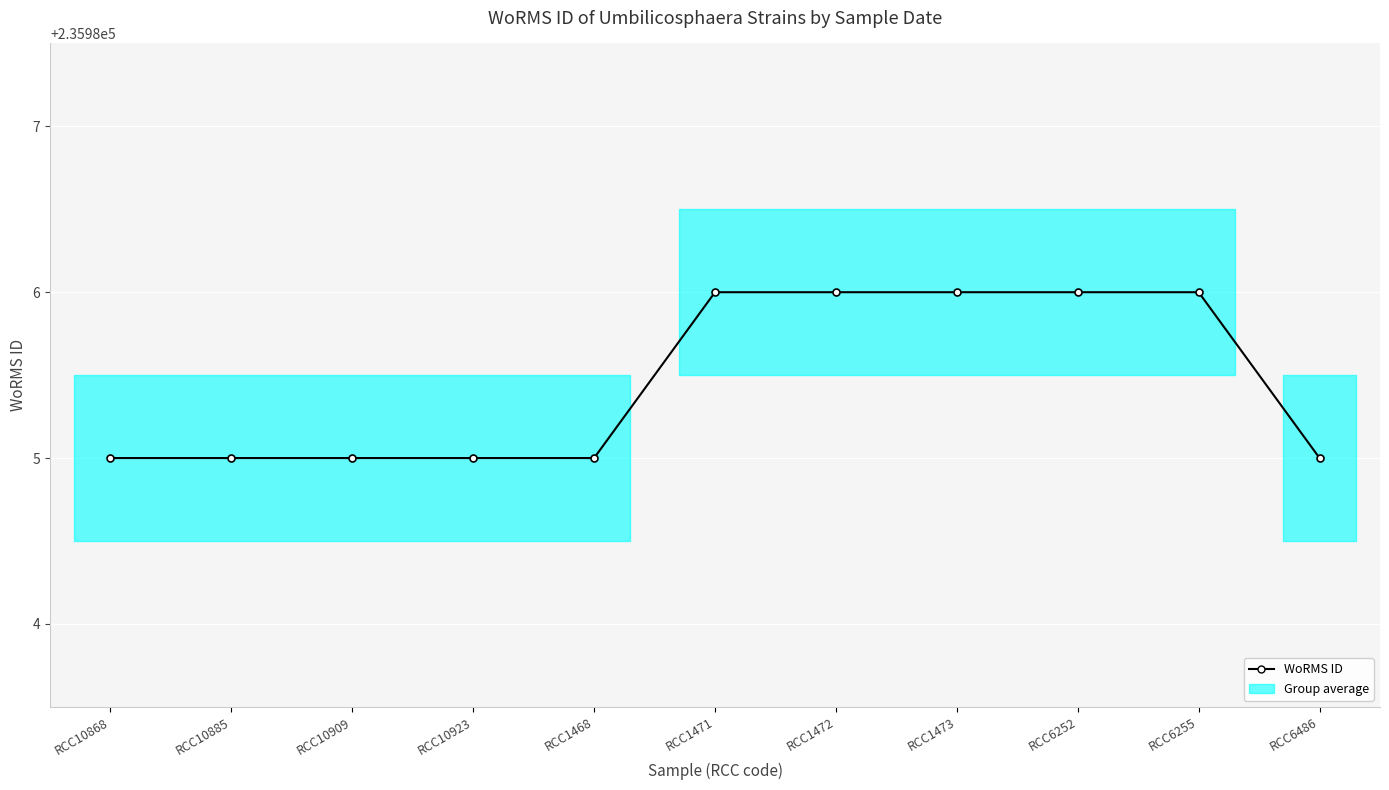

Reading left to right, list all the values displayed in this chart.

235985	235985	235985	235985	235985	235986	235986	235986	235986	235986	235985